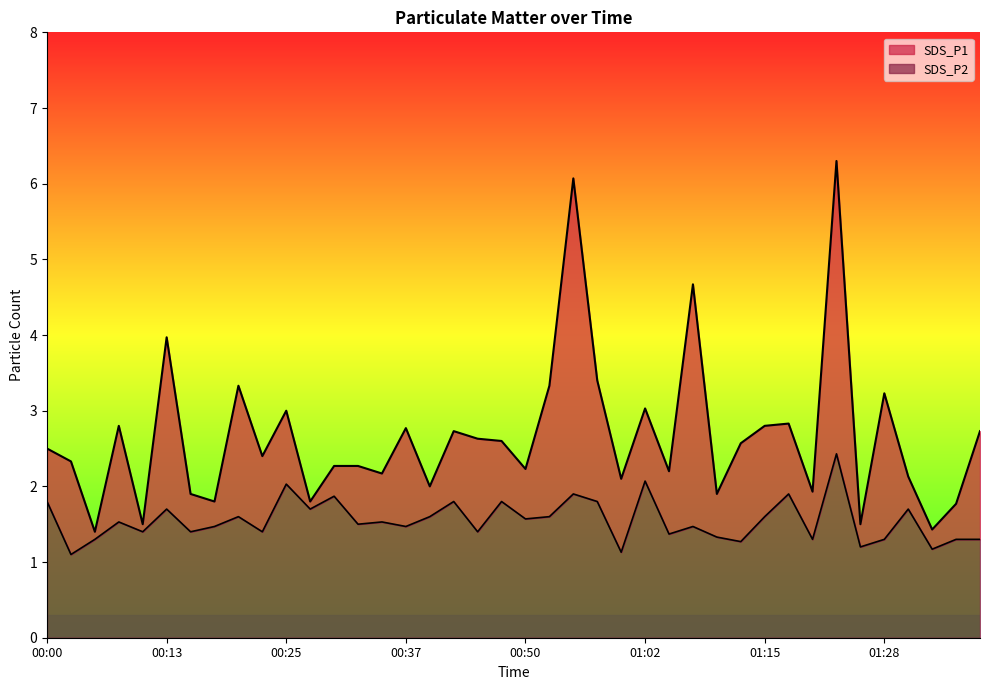

What position from the left is 00:18?

8